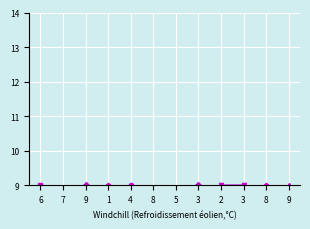

At which label does col_4 first exceed 3?

6